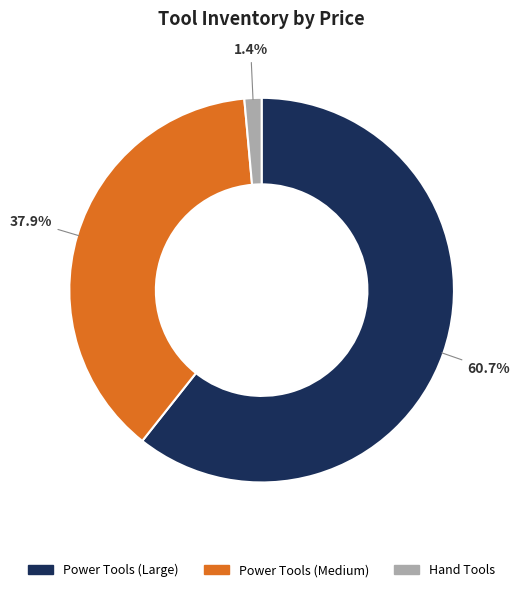

Does any single category account for the majority?

Yes